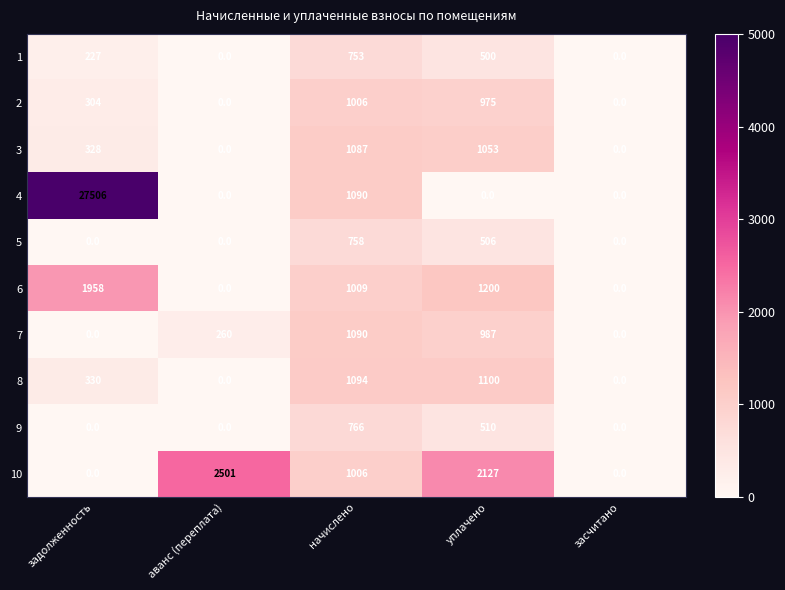

At which category is the sum across all series the highest?

задолженность